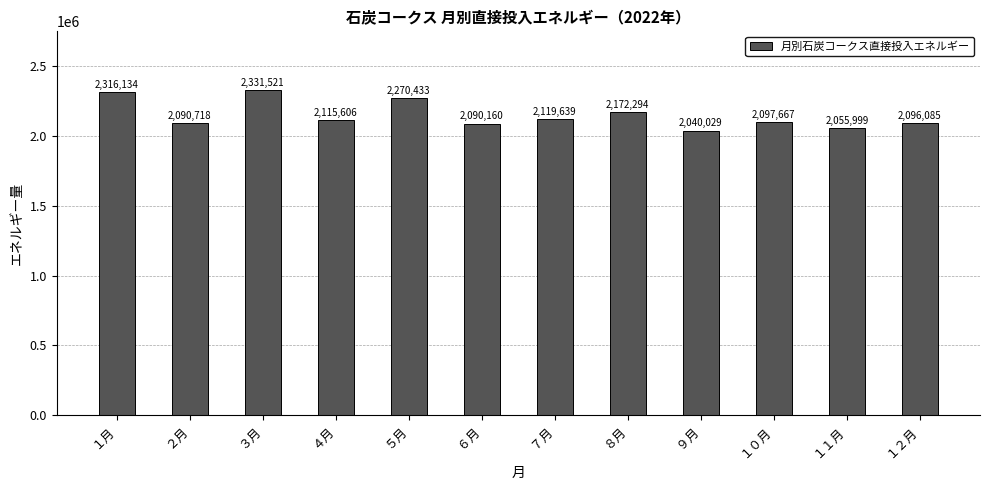

What is the difference between the second highest and minimum values?

276105